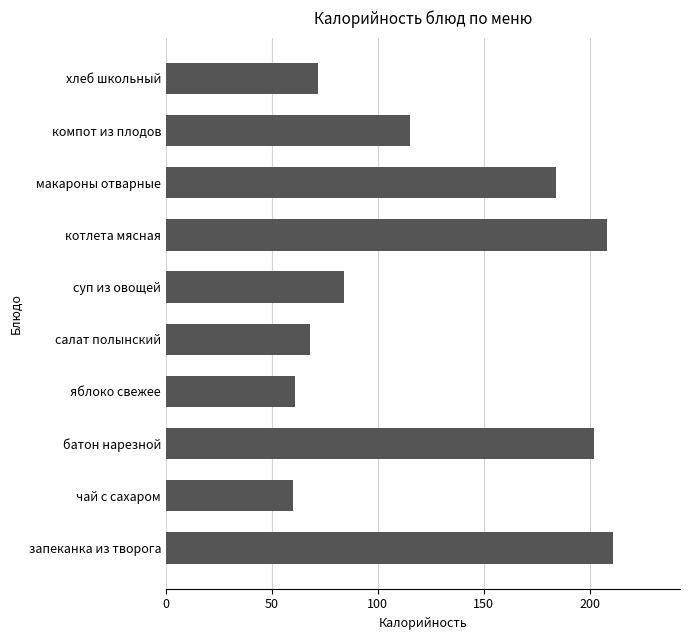

What is the change in value from запеканка из творога to макароны отварные?

-27